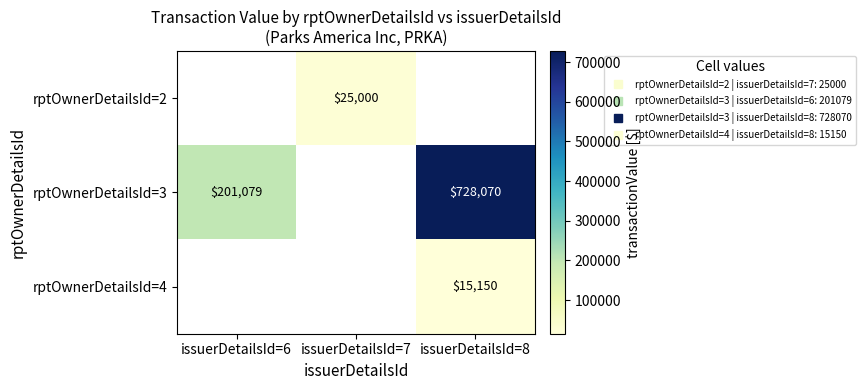

At which label is rptOwnerDetailsId=3 closest to 364035?

issuerDetailsId=6